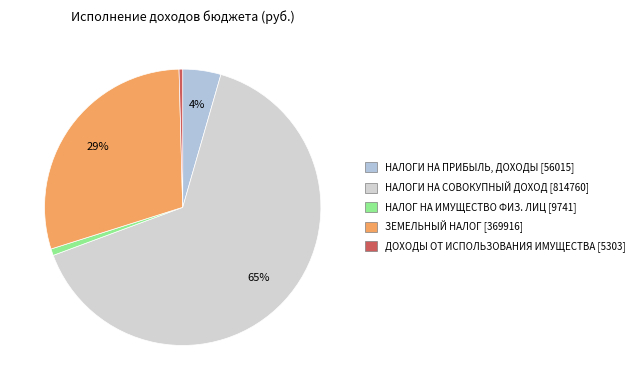

Count the number of slices in the pie.

5